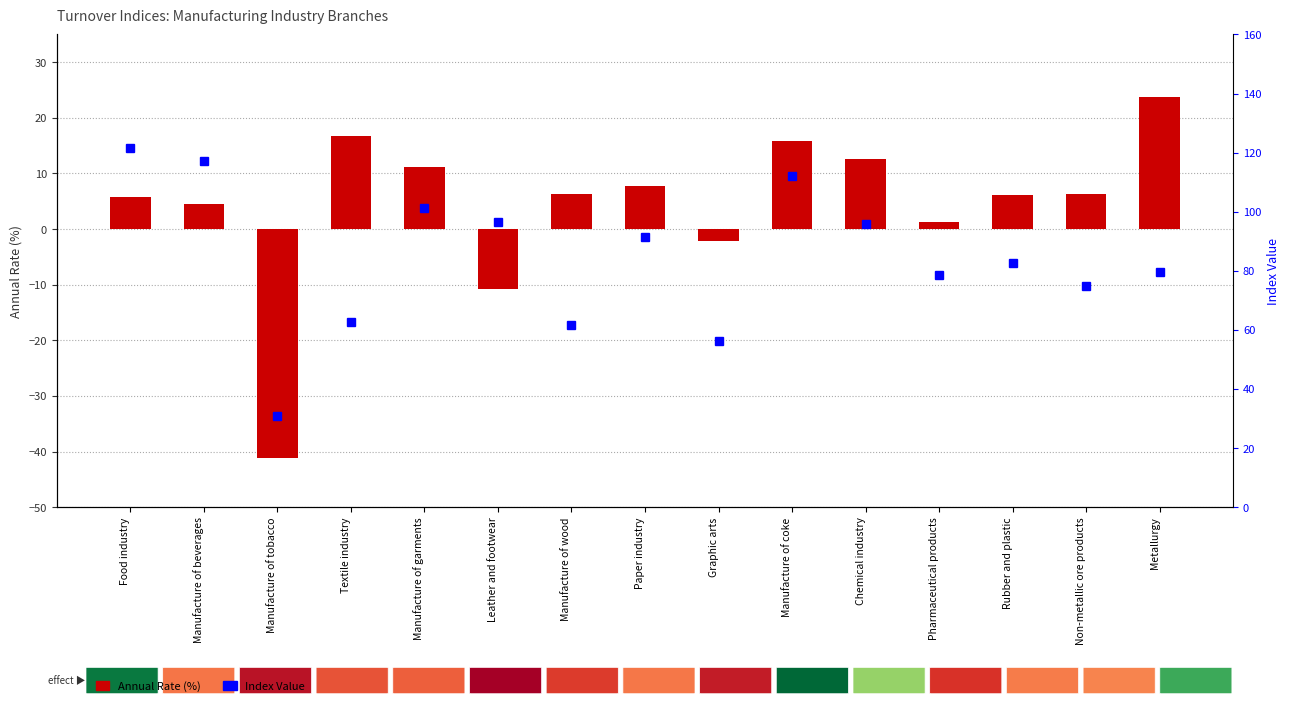

What is the label of the 5th bar from the left?

Manufacture of garments